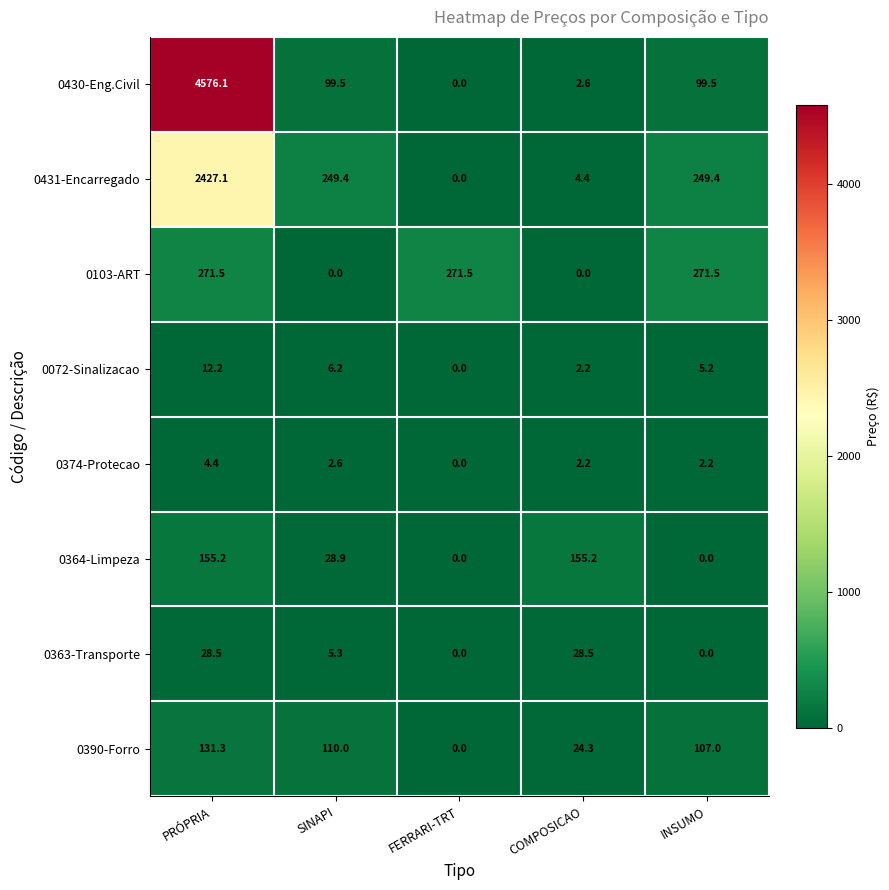

What is the difference between the highest and lowest values at SINAPI?

249.4